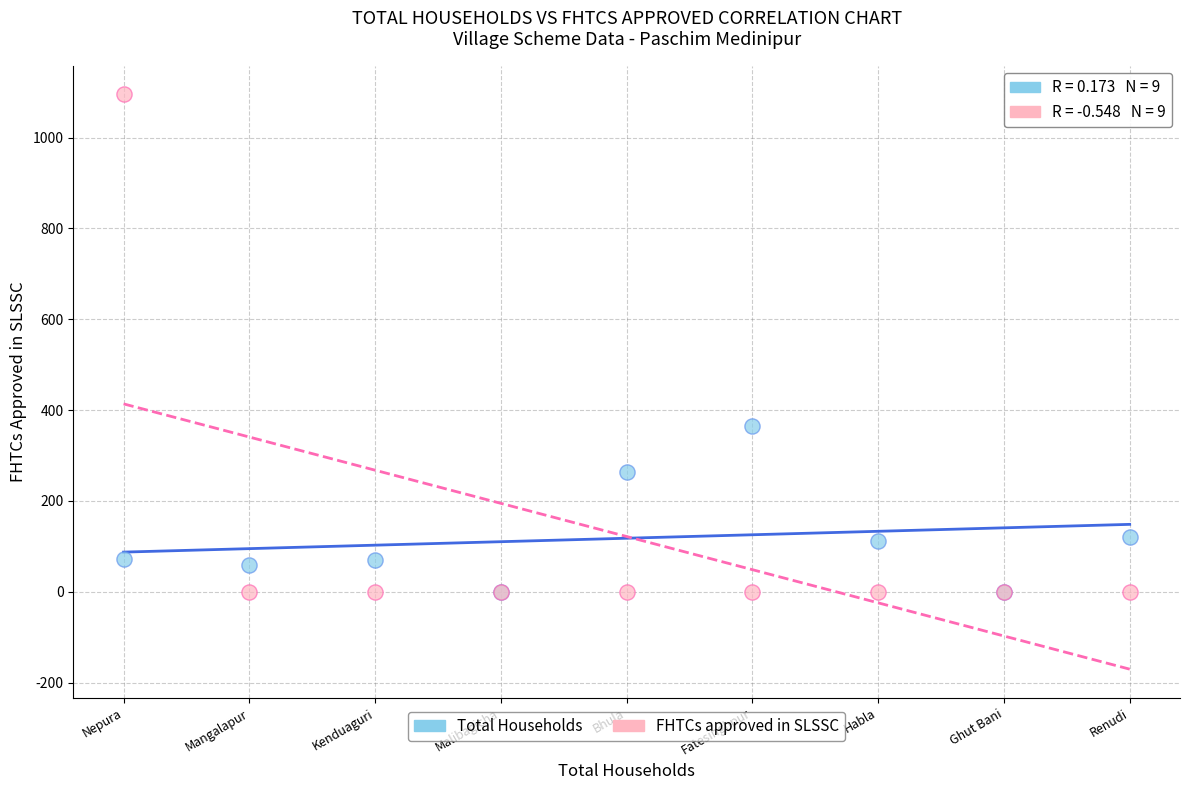

What are all the series names shown in the legend?

Total Households, FHTCs approved in SLSSC